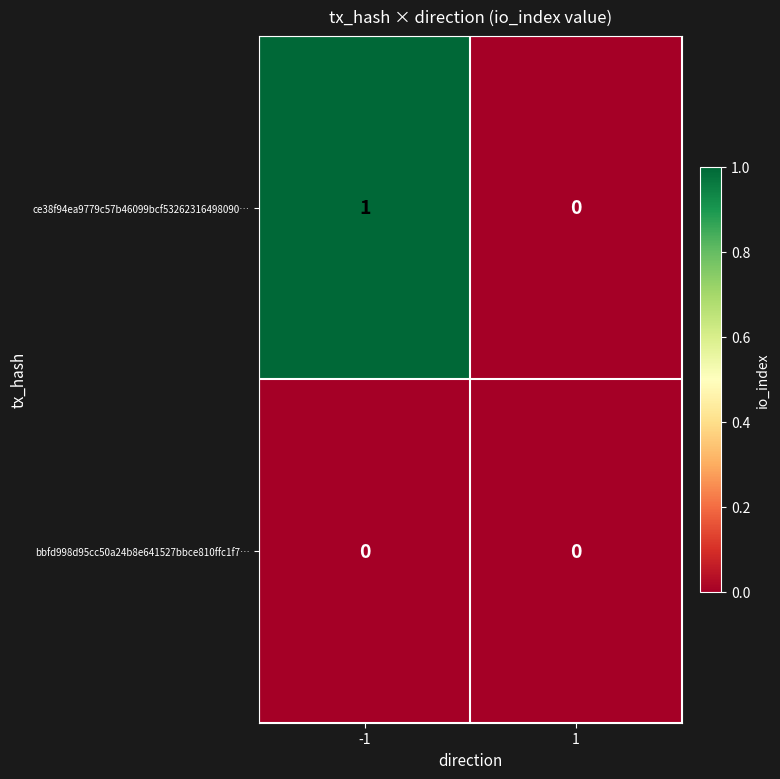

List the series in order of their overall mean, lowest first.

bbfd998d95cc50a24b8e641527bbce810ffc1f7…, ce38f94ea9779c57b46099bcf53262316498090…